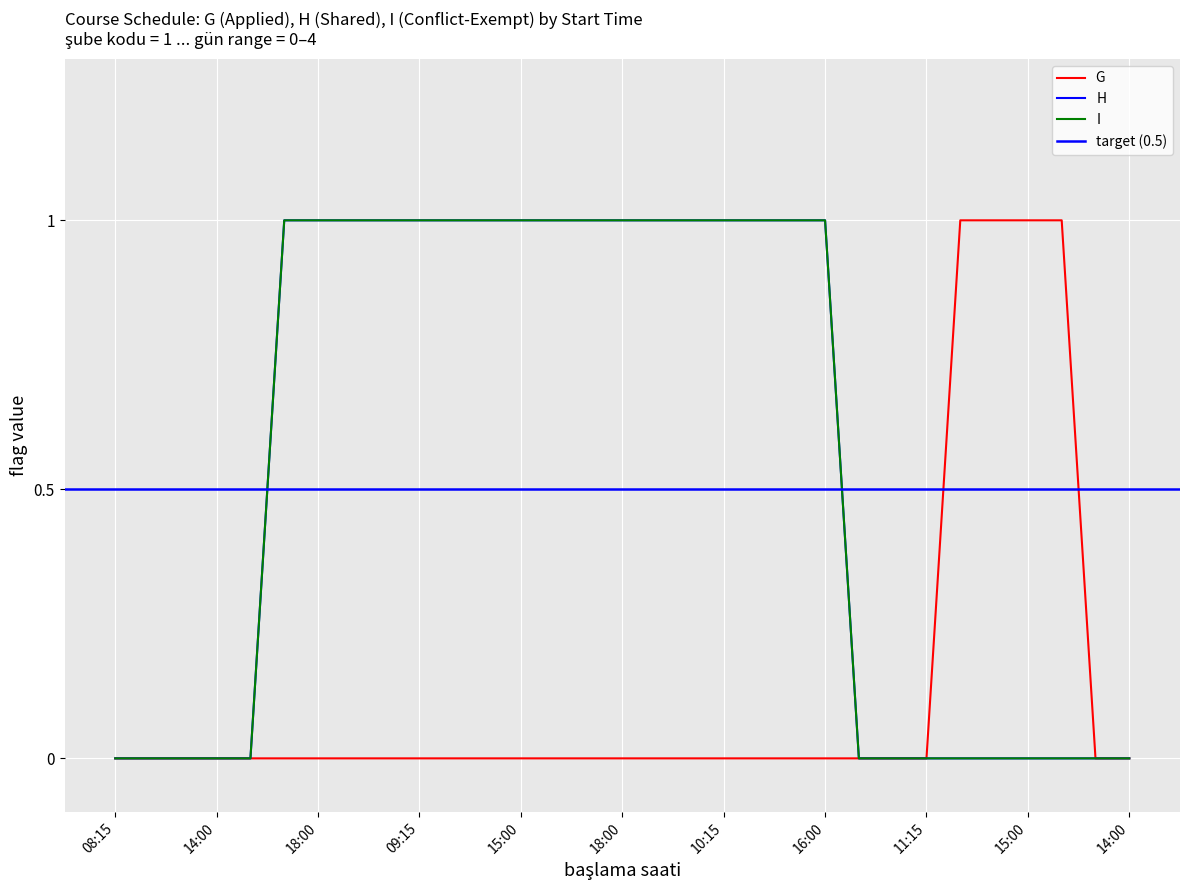

At 18:00, list the series in order from largest to smallest.

H, I, G 